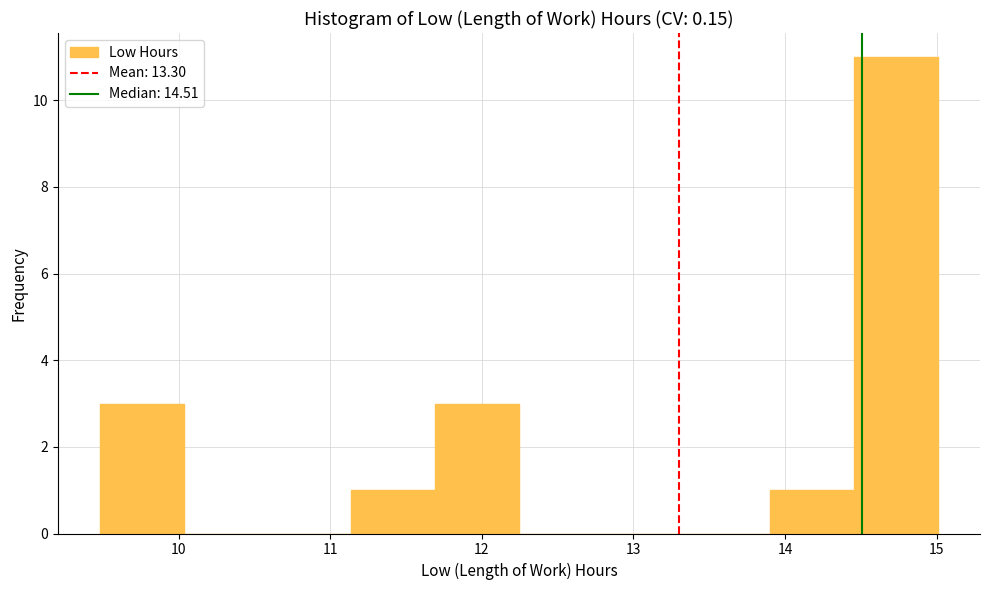

Which range on the x-axis has the tallest bar?

14.5 to 15.0